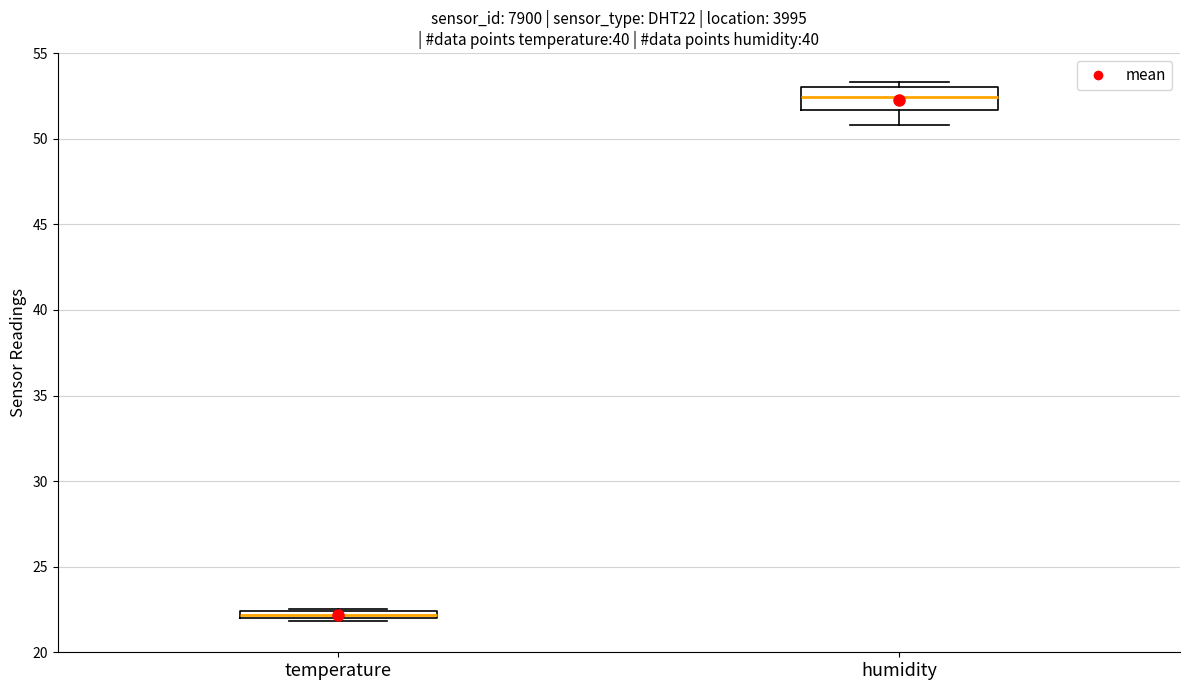

Which box is the tallest, from its lower edge to its upper edge?

humidity